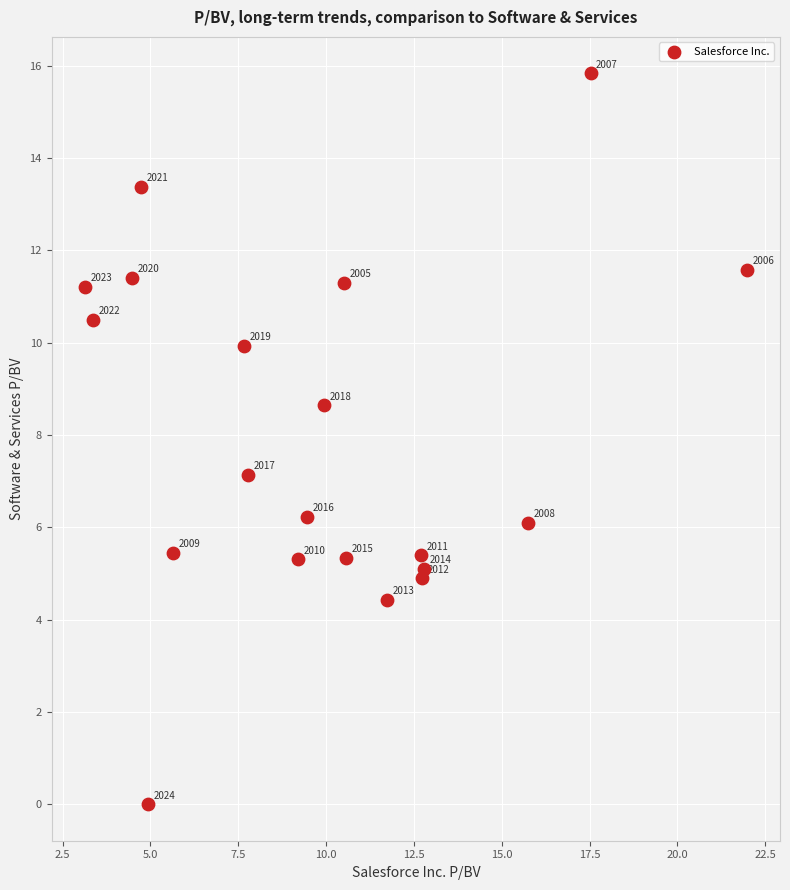

What is the range of X values (max minus min)?

18.9